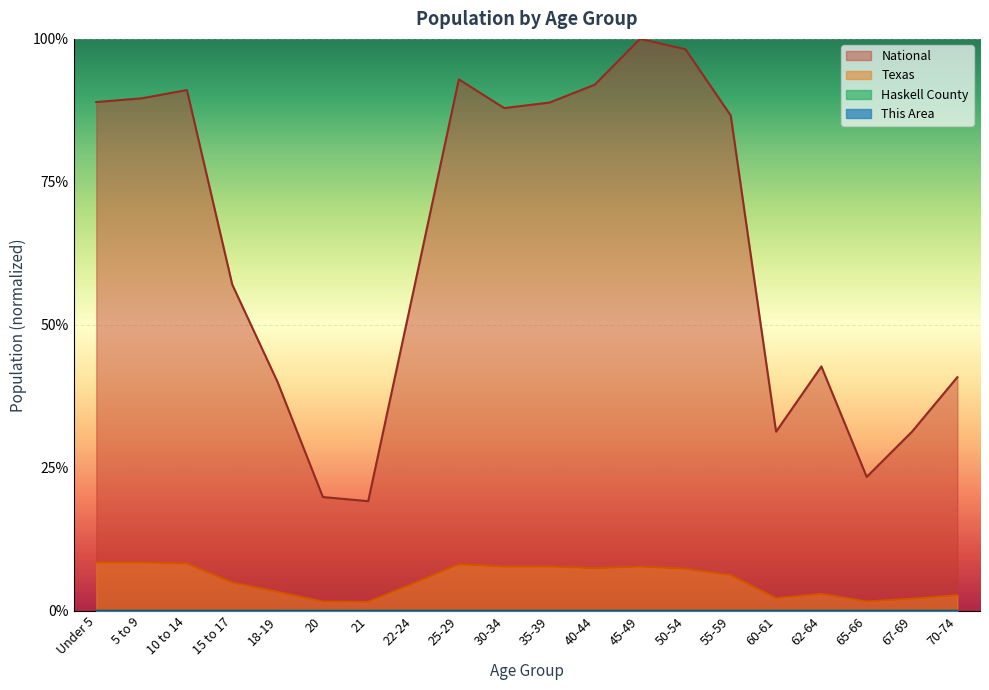

What is the difference between the second highest and second lowest values in the Texas series?

0.1